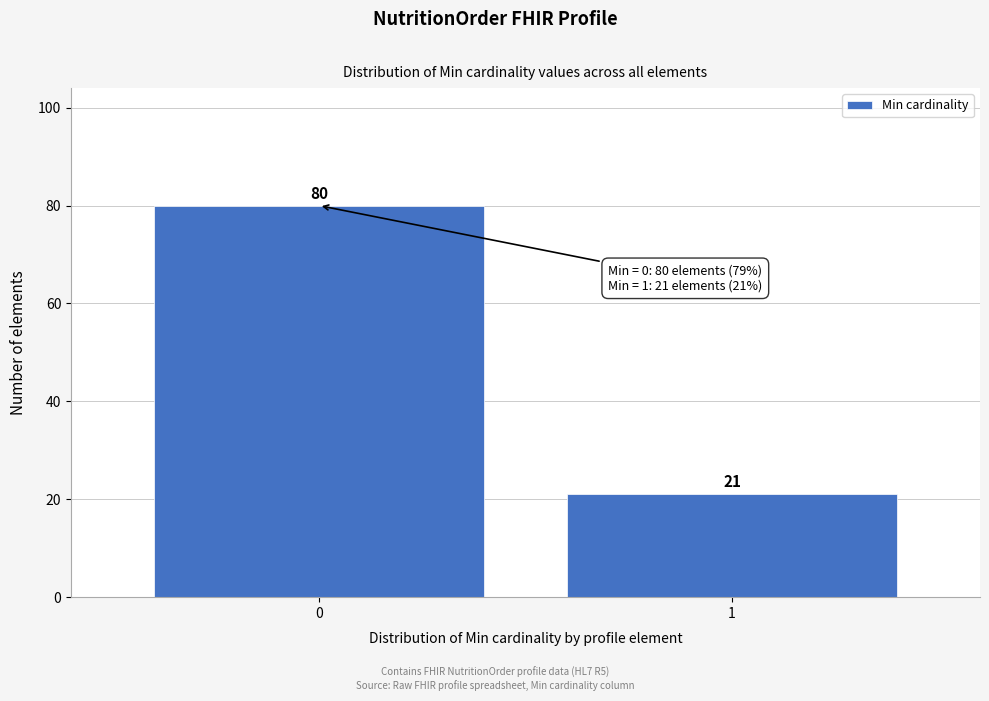

Reading right to left, extract all data points from this chart.

1=21	0=80